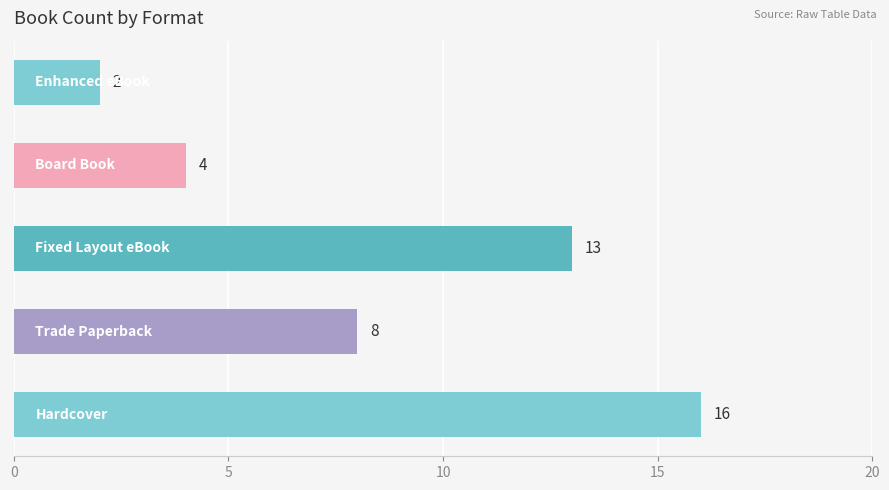

What is the sum of all values?

43